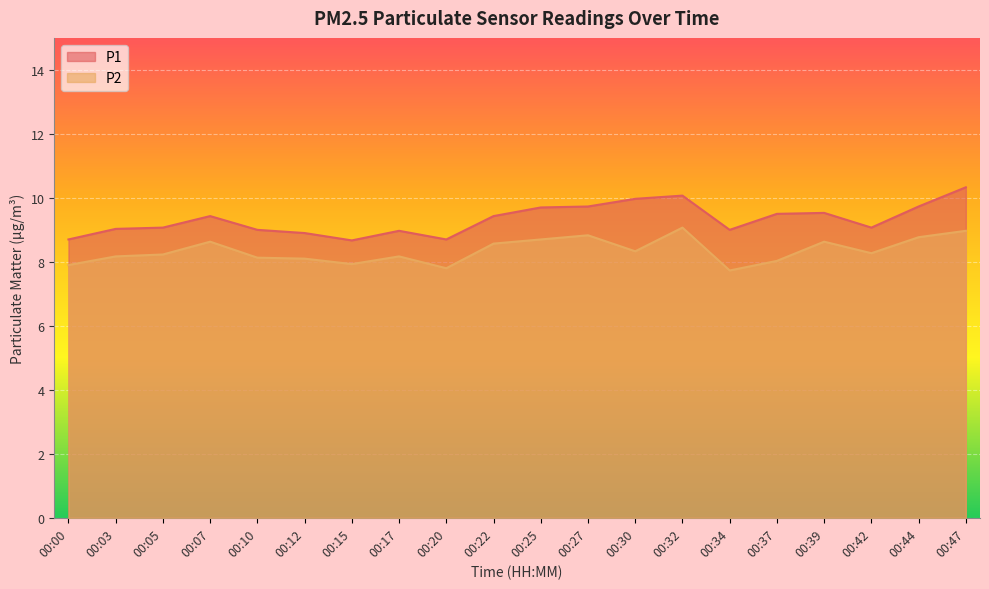

True or false: P1 has more than 2 interior local peaks.

True